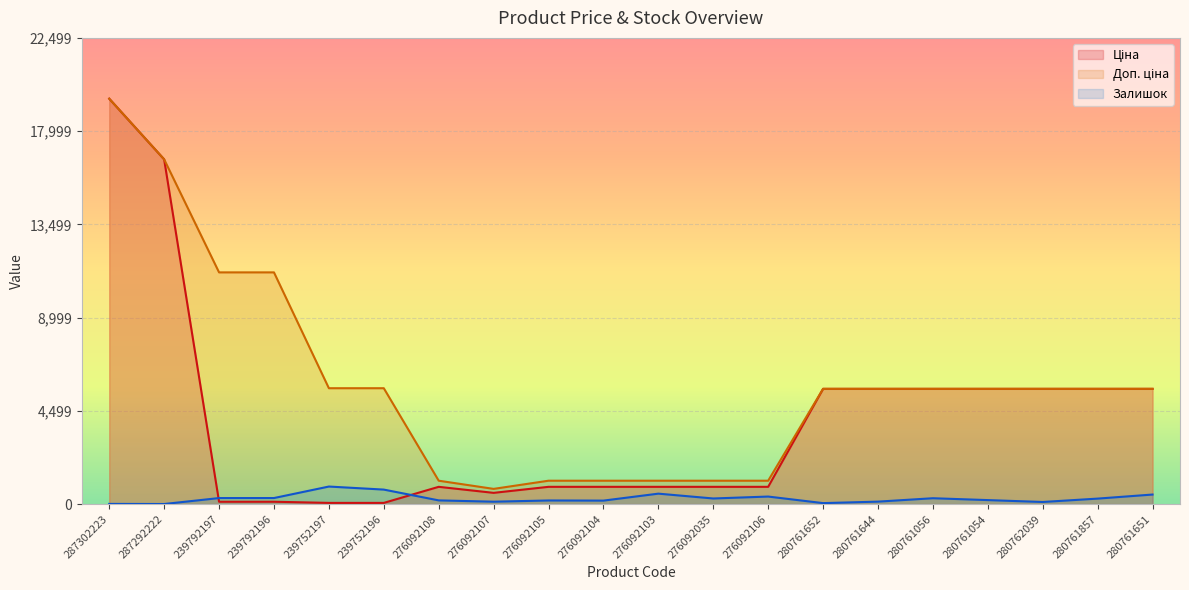

Between 239752197 and 280761651, which series saw the biggest shift?

Ціна